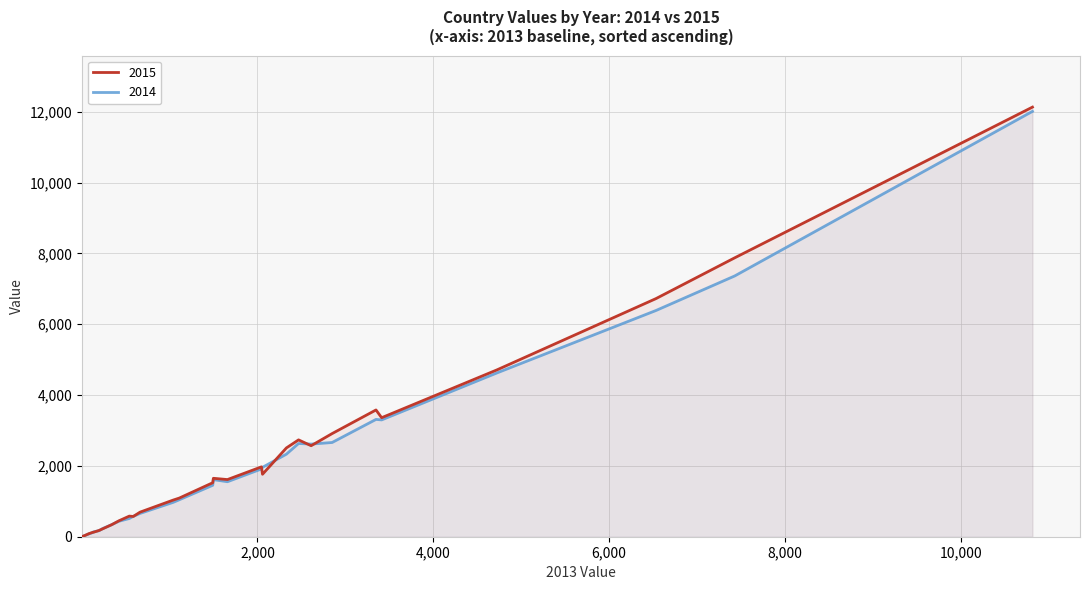

True or false: 2014 and 2015 cross at least once.

True